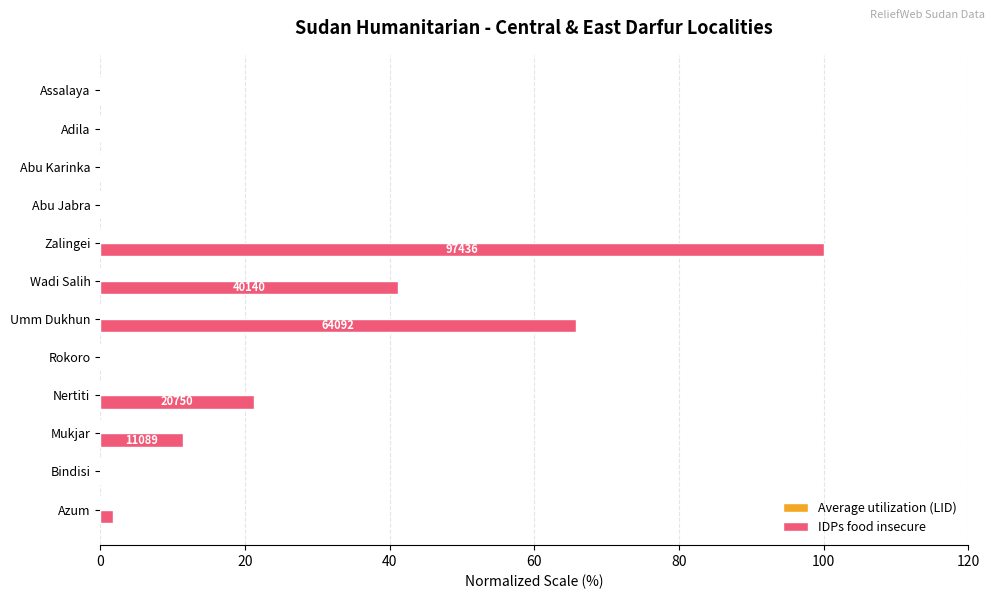

Which series changed the most between Umm Dukhun and Wadi Salih?

IDPs food insecure